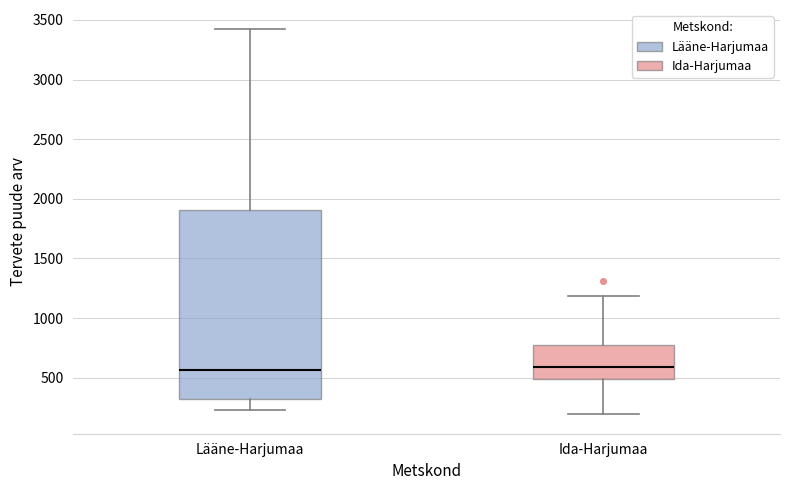

Where does the lower whisker of the box for Ida-Harjumaa end on the y-axis? The values are not printed on the chart, so give them approximately, as read against the axis.

200